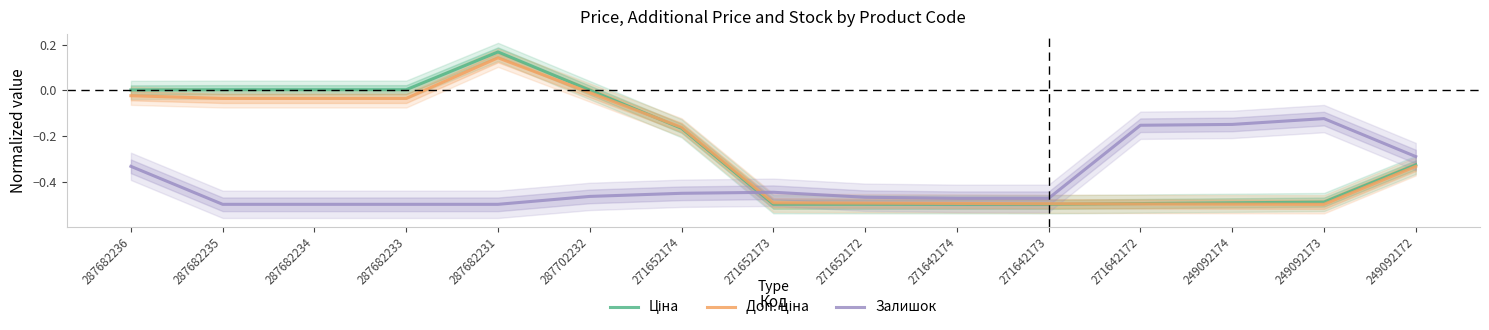

Reading left to right, extract all data points from this chart.

Ціна: 287682236=0.0	287682235=0.0	287682234=0.0	287682233=0.0	287682231=0.2	287702232=0.0	271652174=-0.2	271652173=-0.5	271652172=-0.5	271642174=-0.5	271642173=-0.5	271642172=-0.5	249092174=-0.5	249092173=-0.5	249092172=-0.3
Доп. ціна: 287682236=-0.0	287682235=-0.0	287682234=-0.0	287682233=-0.0	287682231=0.1	287702232=-0.0	271652174=-0.2	271652173=-0.5	271652172=-0.5	271642174=-0.5	271642173=-0.5	271642172=-0.5	249092174=-0.5	249092173=-0.5	249092172=-0.3
Залишок: 287682236=-0.3	287682235=-0.5	287682234=-0.5	287682233=-0.5	287682231=-0.5	287702232=-0.5	271652174=-0.5	271652173=-0.4	271652172=-0.5	271642174=-0.5	271642173=-0.5	271642172=-0.2	249092174=-0.1	249092173=-0.1	249092172=-0.3